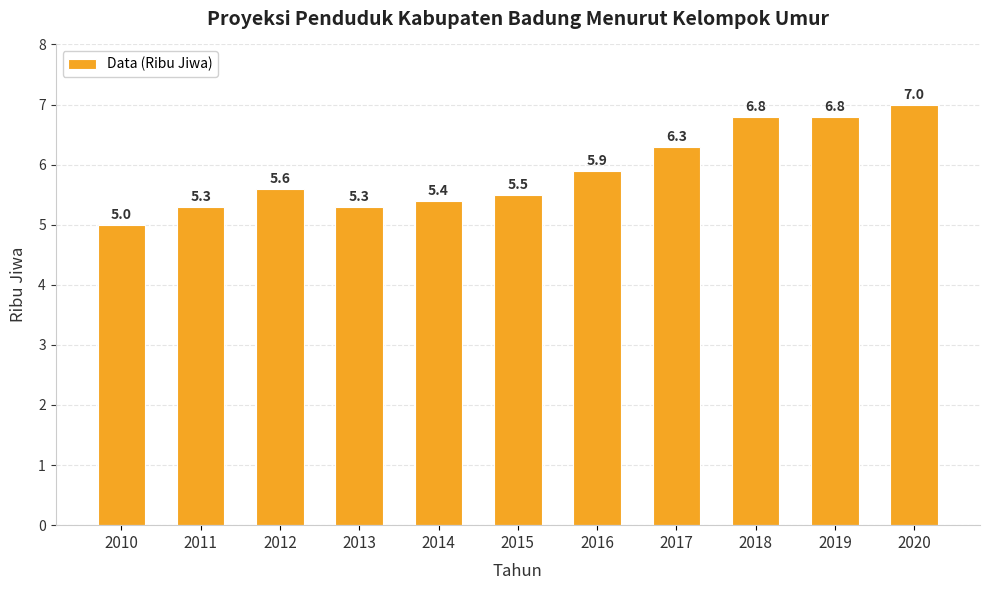

How many values exceed 5?

10